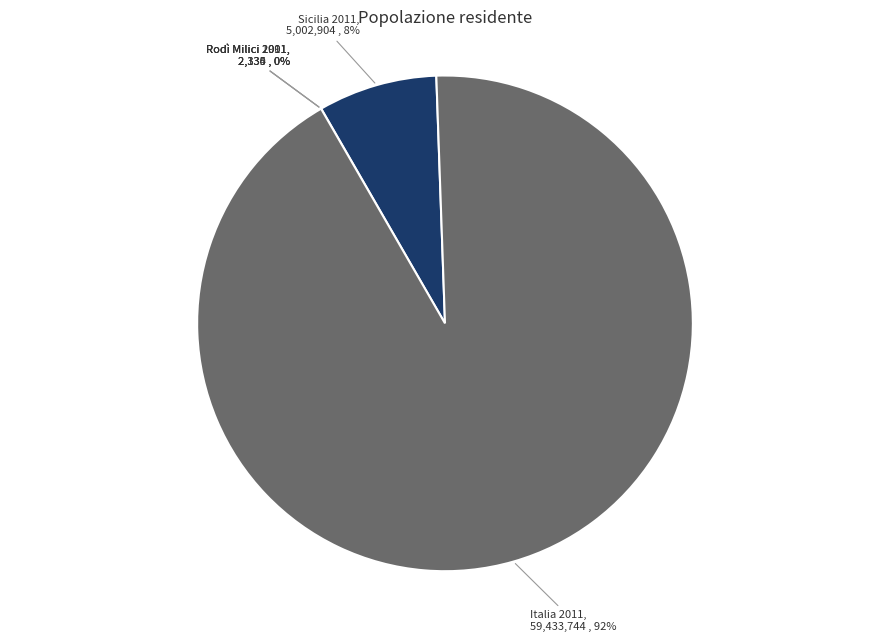

Which slice is the largest?

Italia 2011